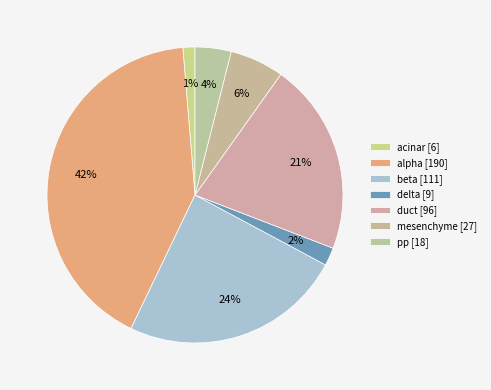

To the nearest percent, what is the combined percentage of alpha and delta?

44%